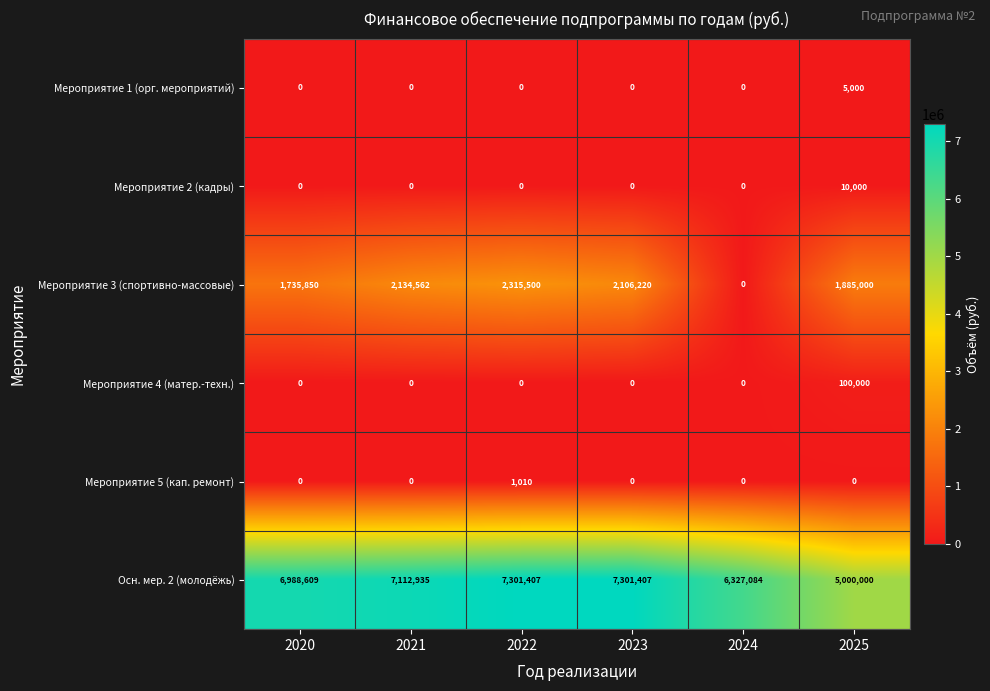

What is the difference between the maximum and second lowest values in the Осн. мер. 2 (молодёжь) series?

974323